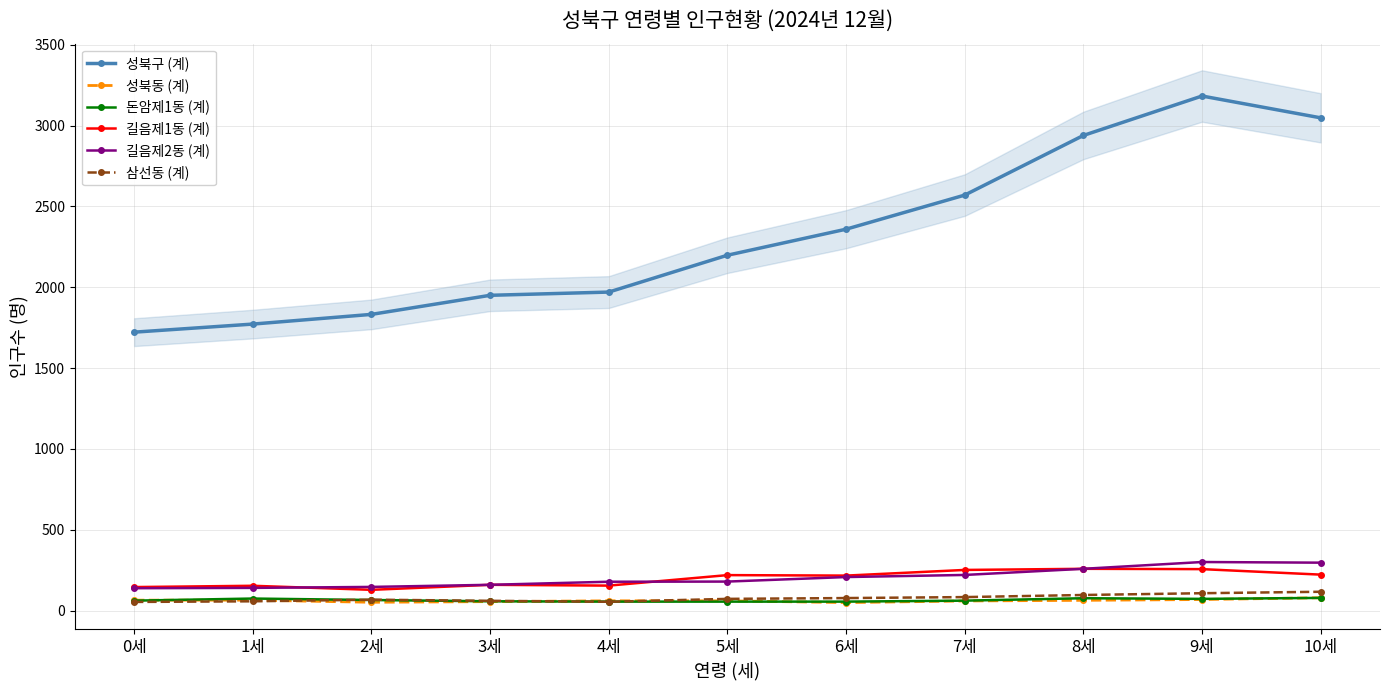

Reading right to left, transcribe all the data shown in this chart.

성북구 (계): 3048	3183	2939	2570	2359	2198	1970	1950	1832	1772	1722
성북동 (계): 79	68	63	59	49	60	60	55	51	64	64
돈암제1동 (계): 78	72	76	61	55	55	55	57	65	74	61
길음제1동 (계): 222	256	258	251	216	219	154	159	128	153	145
길음제2동 (계): 296	300	258	220	207	179	178	159	146	140	138
삼선동 (계): 116	107	96	83	77	72	54	60	67	57	53